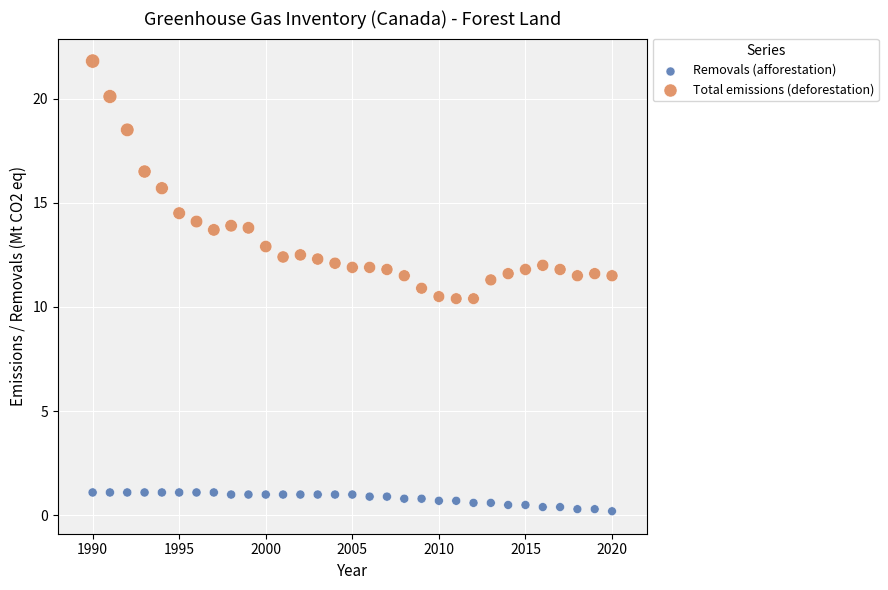

Which series reaches the minimum Y coordinate?

Removals (afforestation)